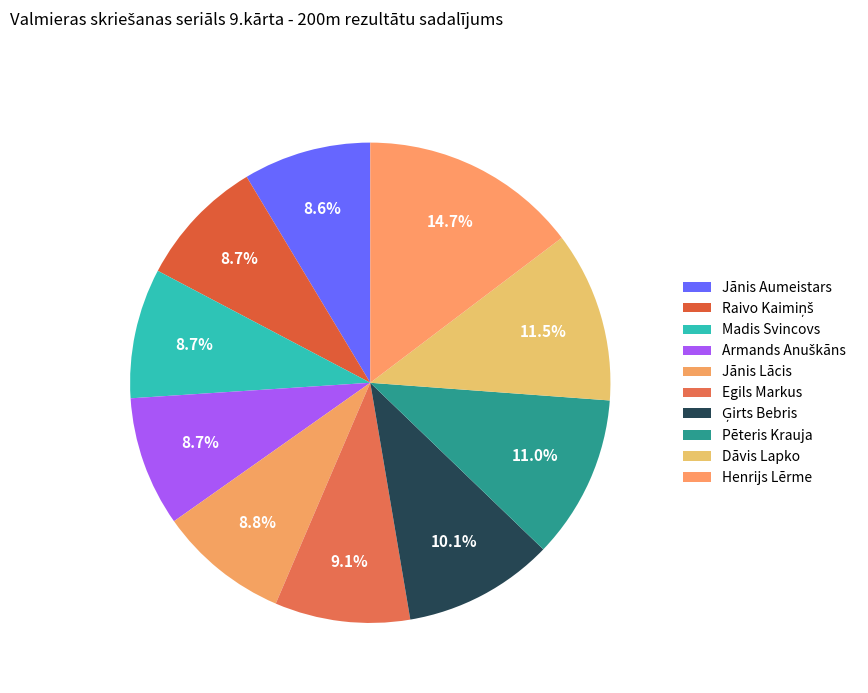

How many segments does this pie chart have?

10